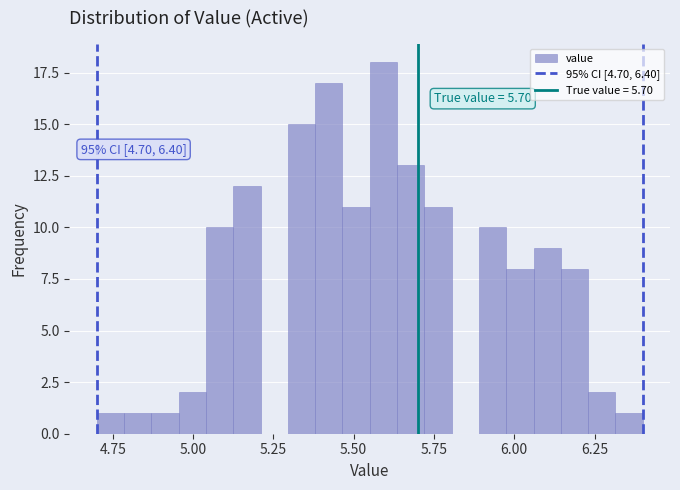

Read against the x-axis, roughly where is the centre of the tallest bar?

5.60